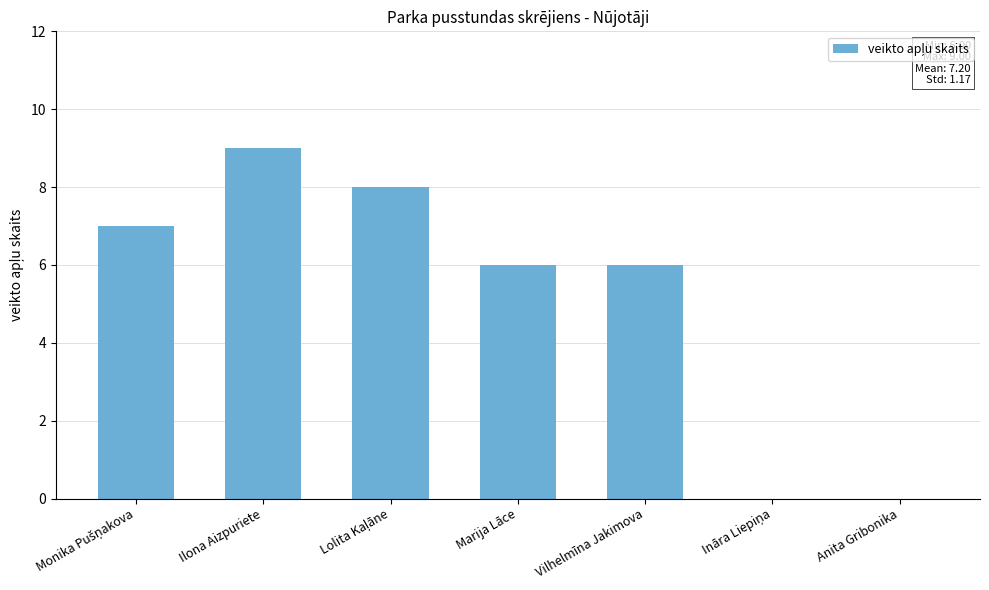

The chart shows a value of 1 at Vilhelmīna Jakimova. True or false?

False